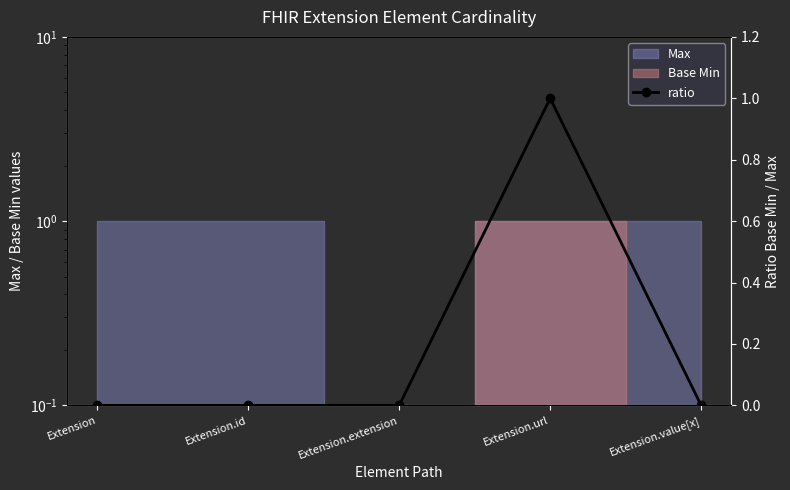

List the labels in order of value, largest first.

Extension.url, Extension, Extension.id, Extension.extension, Extension.value[x]